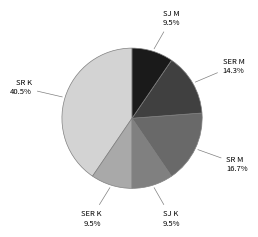

How many slices are in this pie chart?

6